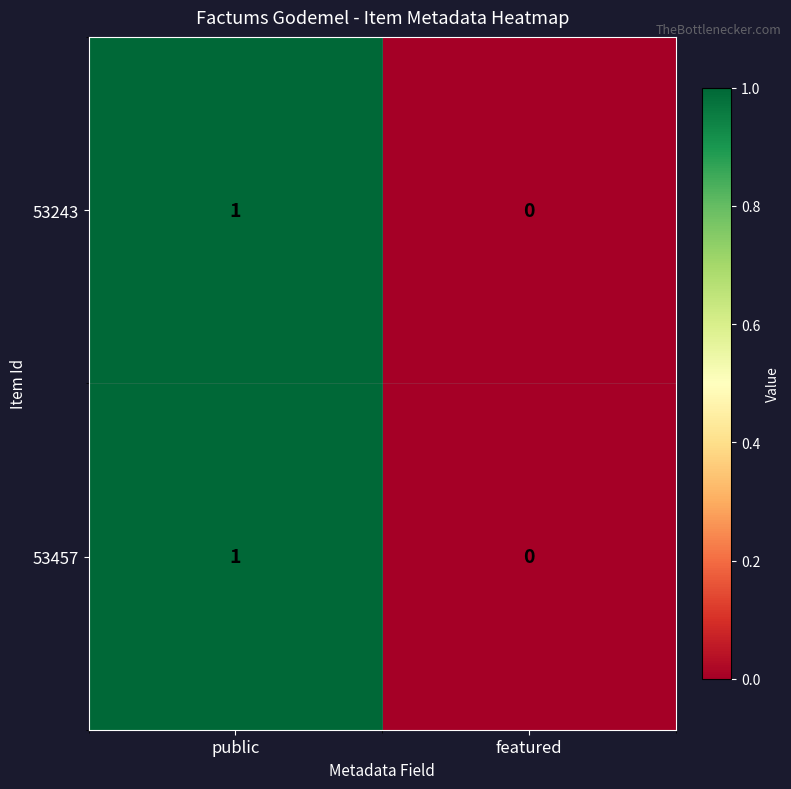

Where is 53243 nearest to the value 0?

featured